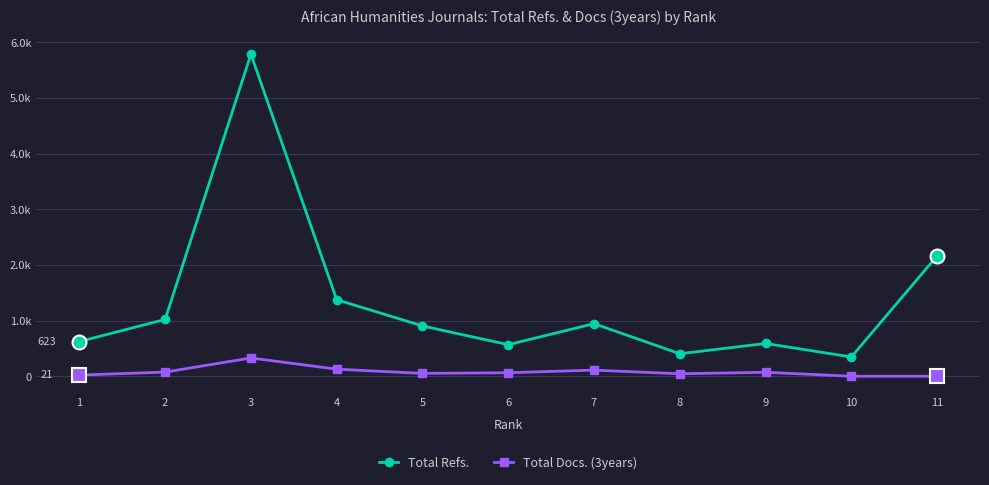

How many interior local valleys does the Total Docs. (3years) series have?

2